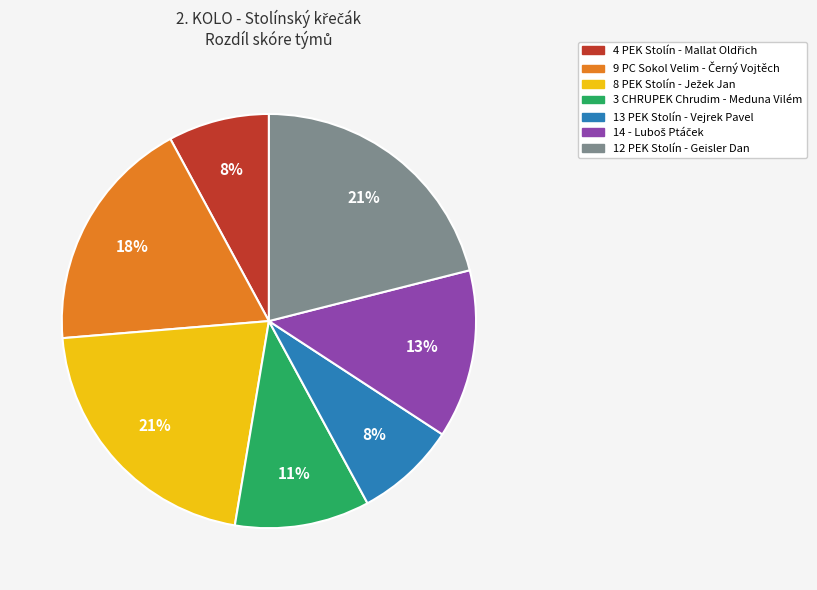

To the nearest percent, what is the difference between the largest and smallest slice percentages?

13%